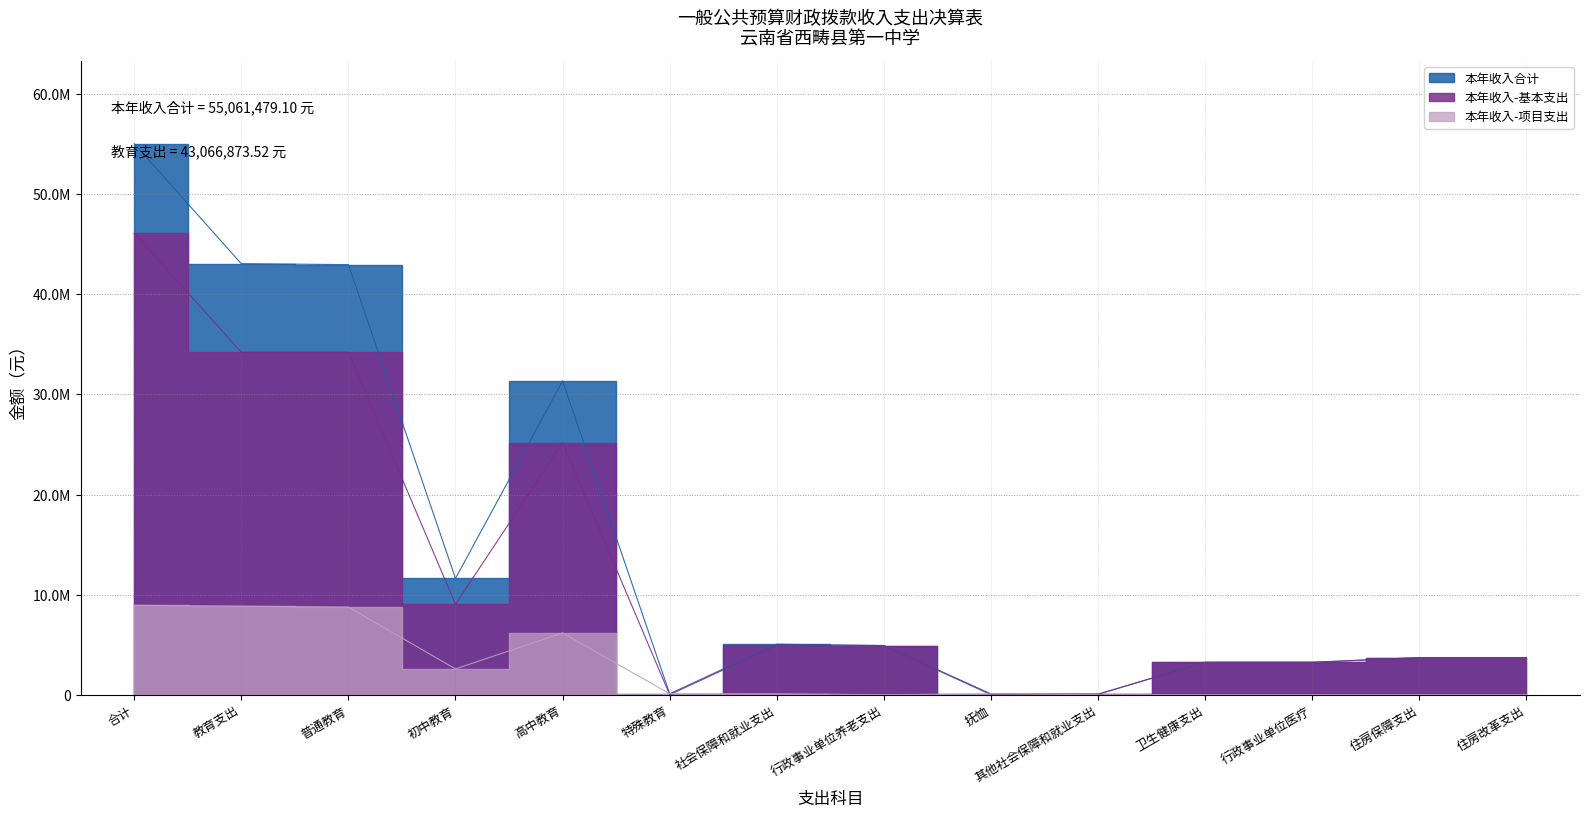

True or false: 本年收入-基本支出 and 本年收入合计 cross at least once.

False